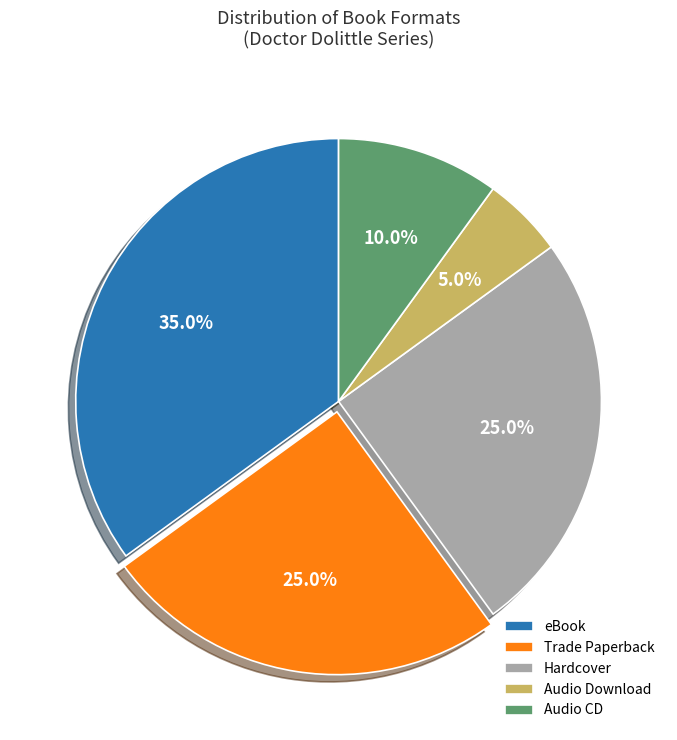

Is the sum of Audio Download and Trade Paperback greater than half?

No